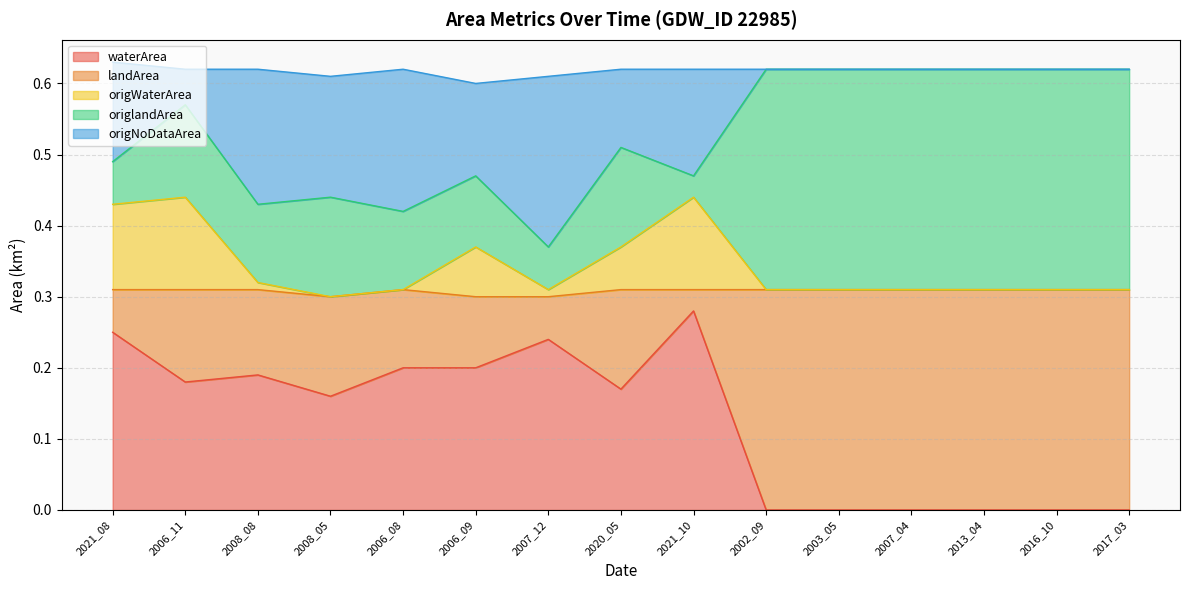

In origWaterArea, how many points are lower than both neighbors (excluding endpoints)?

2